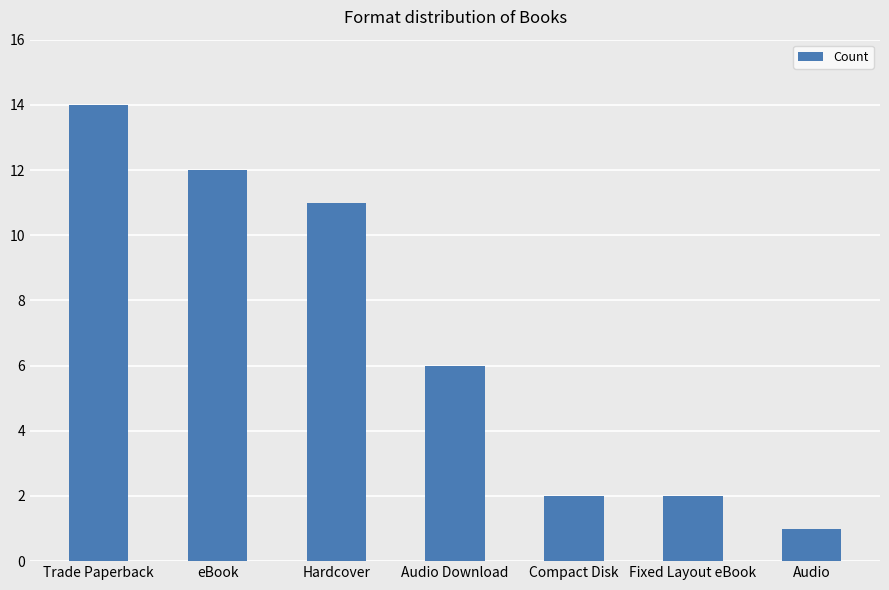

What is the label of the 1st bar from the left?

Trade Paperback